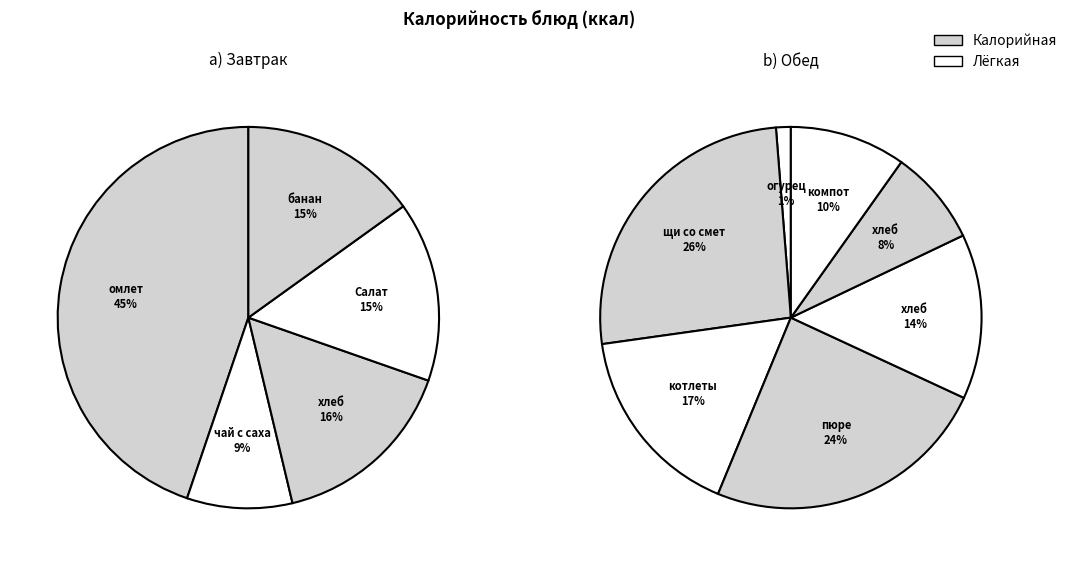

Is котлеты рыбные the majority of the pie?

No